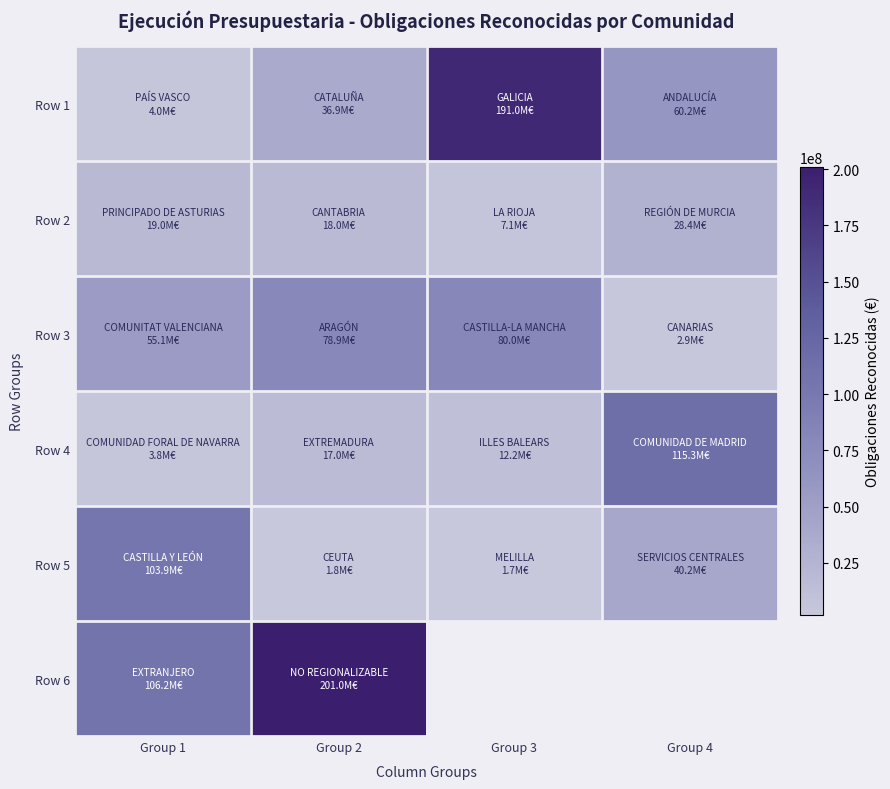

The Row 1 series shows 60181580.8 at Group 4. True or false?

True